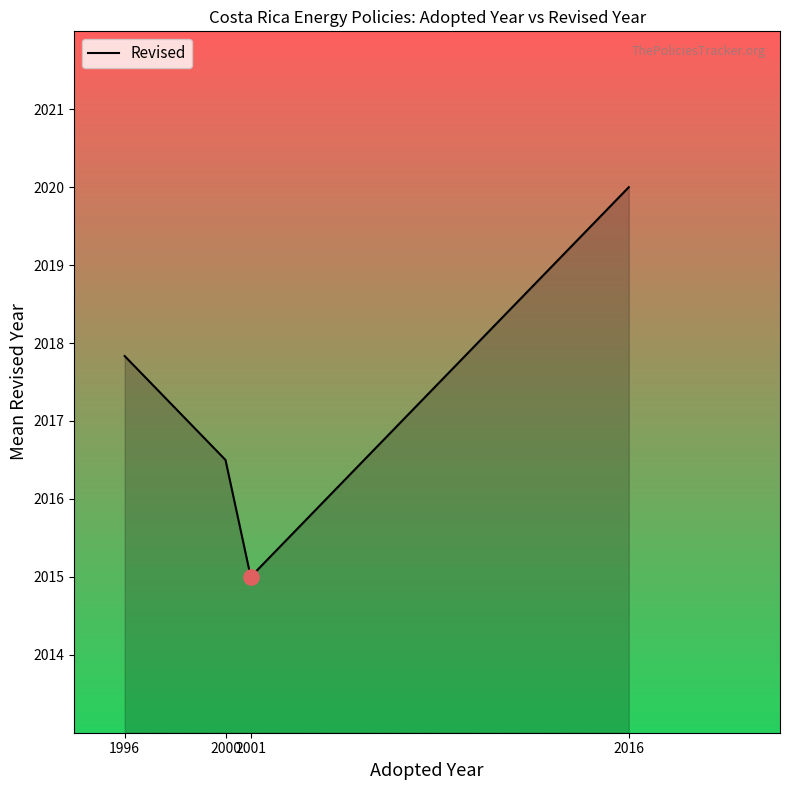

Approximately how many times larger is the value at 2001 compared to 1996?

1.0